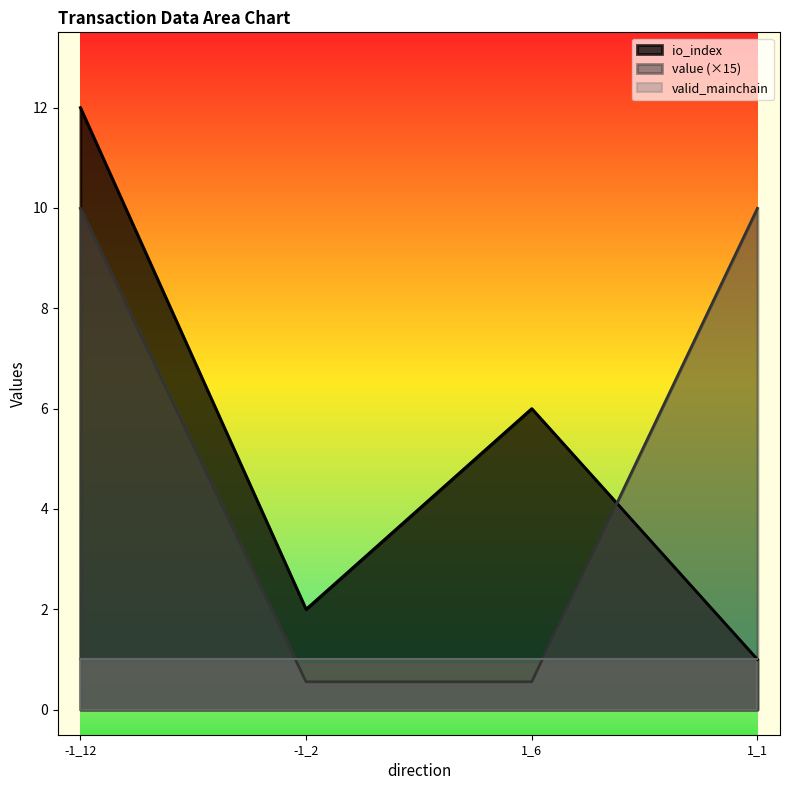

Where is the first local maximum for io_index?

1_6